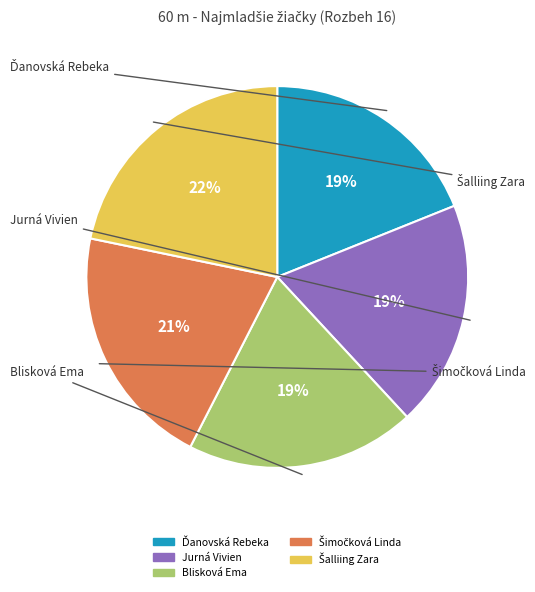

Is it true that Jurná Vivien is 10% of the pie?

False